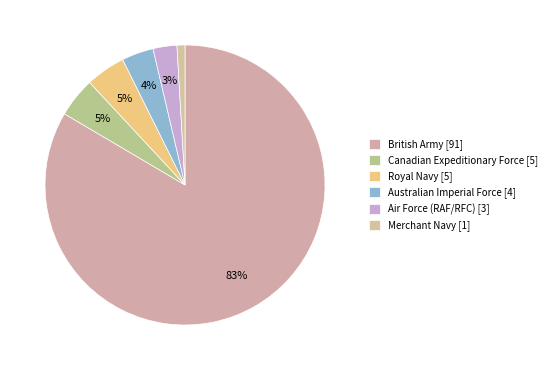

How many slices are in this pie chart?

6